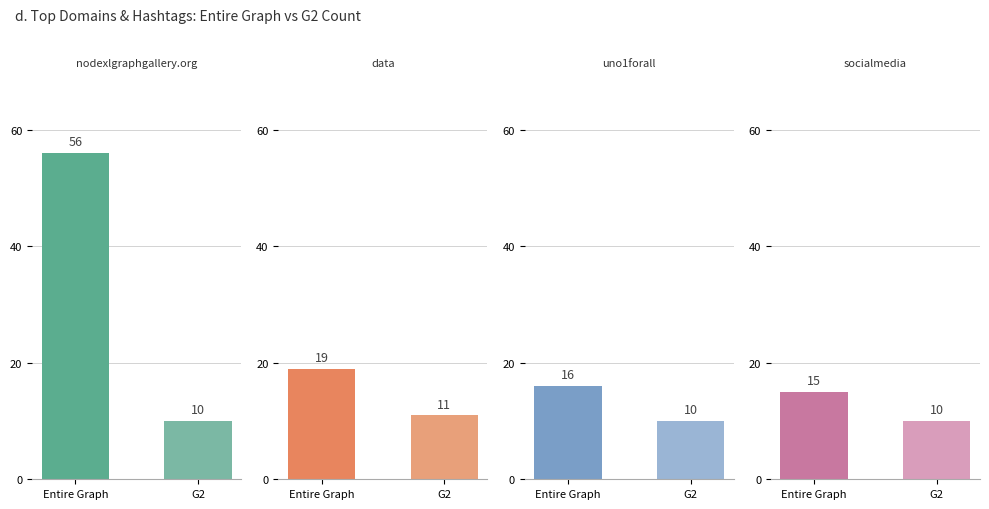

Which series has the widest spread of values?

Domain: nodexlgraphgallery.org